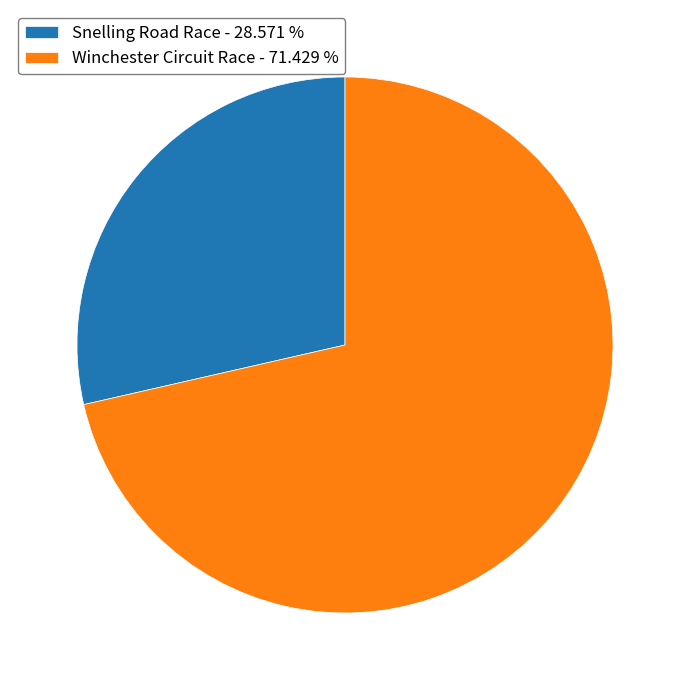

Combined, do Snelling Road Race - 28.571 % and Winchester Circuit Race - 71.429 % account for over 50%?

Yes